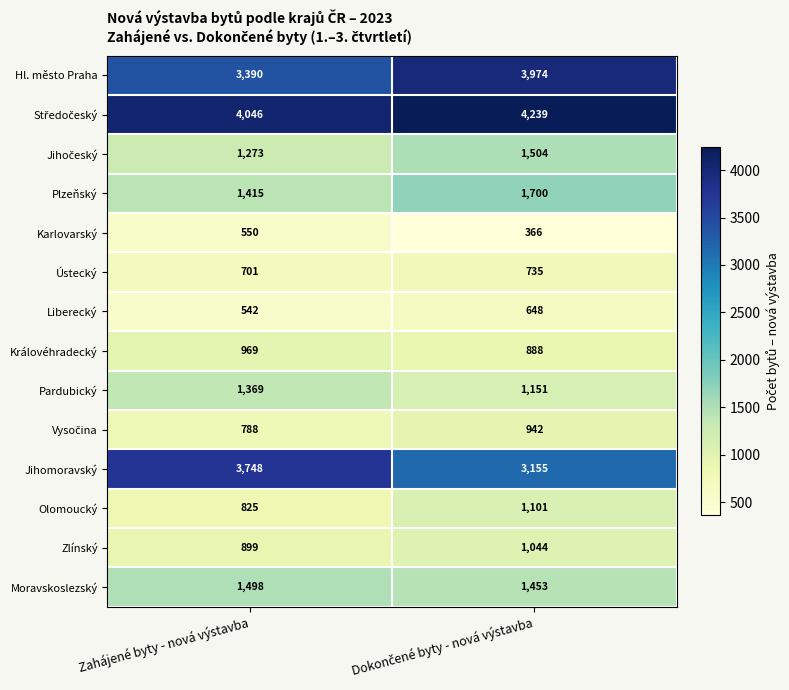

How many data points in Moravskoslezský are less than 1498?

1